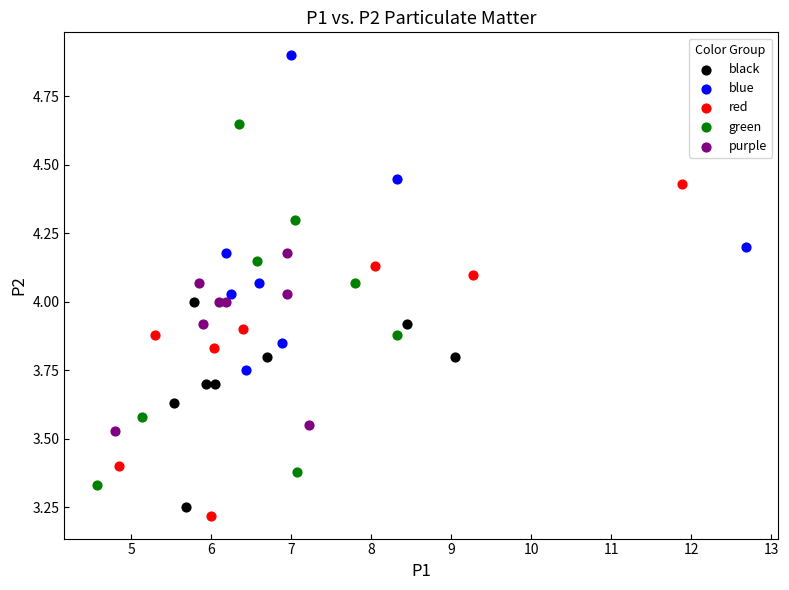

What are all the series names shown in the legend?

black, blue, red, green, purple